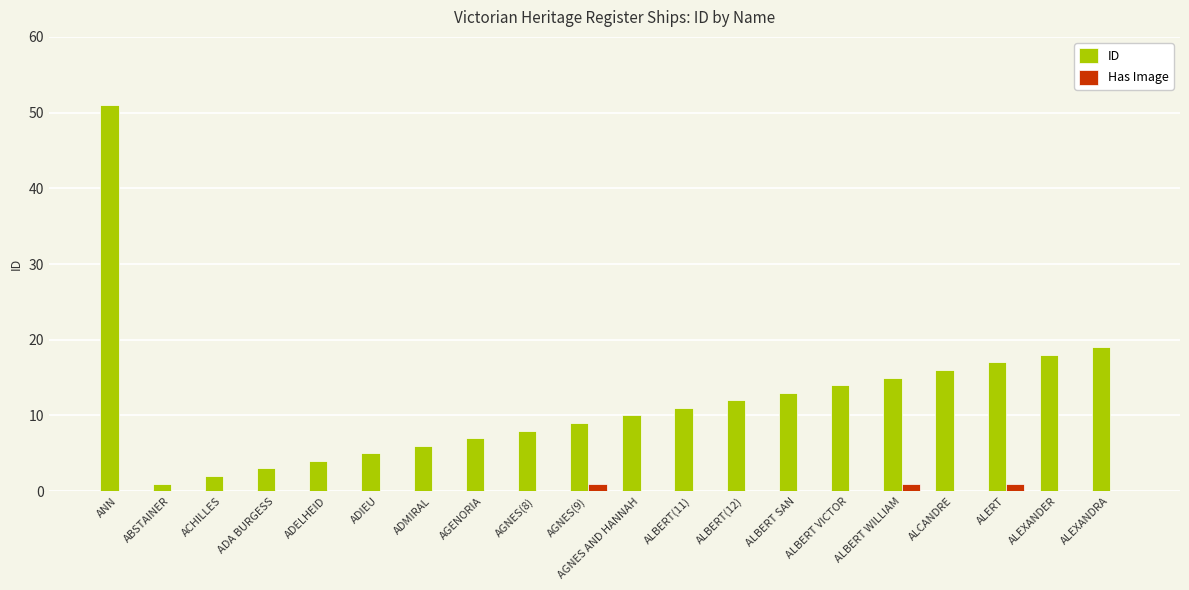

What is the maximum value shown in the chart?

51